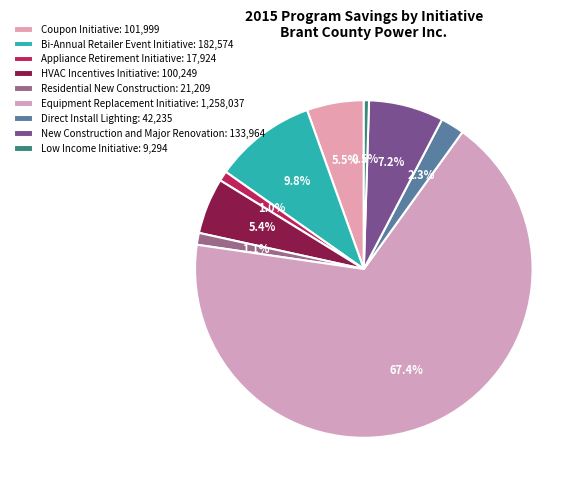

Which category has the smallest portion of the pie?

Low Income Initiative